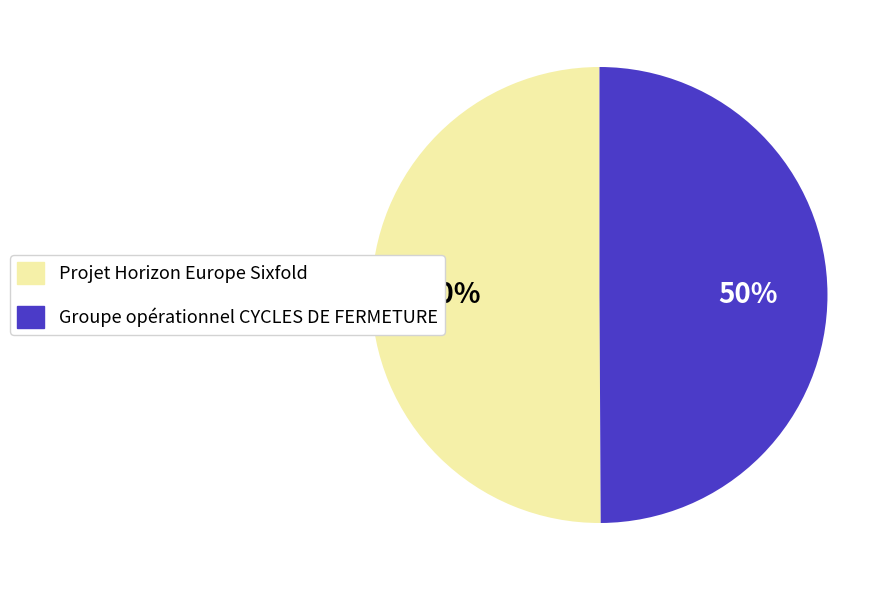

The Groupe opérationnel CYCLES DE FERMETURE slice represents 65% of the pie. True or false?

False